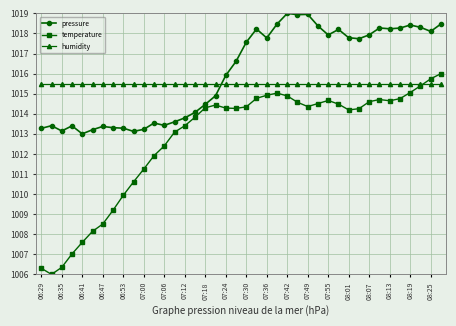

Which series has the widest spread of values?

temperature